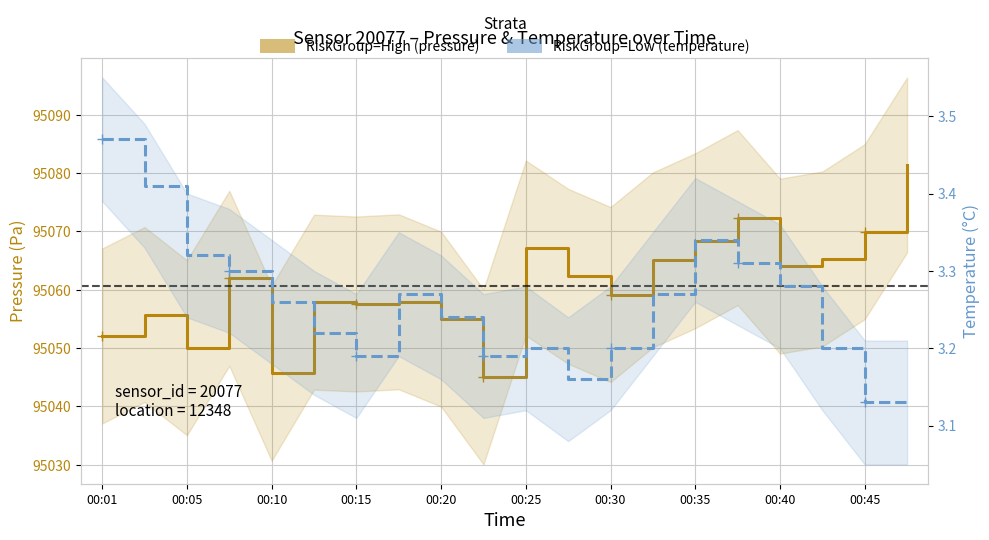

What are all the series names shown in the legend?

pressure, temperature